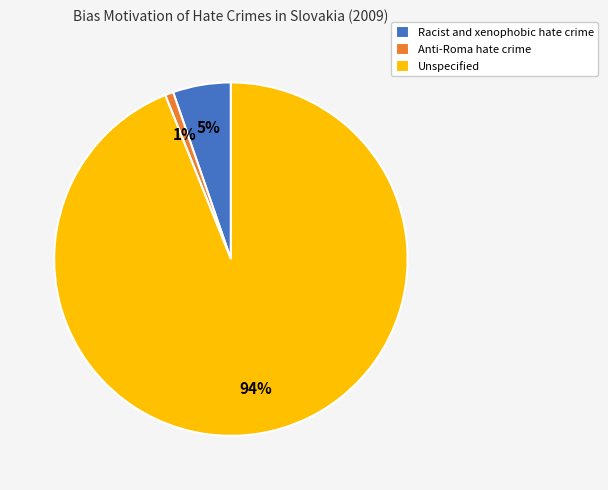

Which slice is the largest?

Unspecified